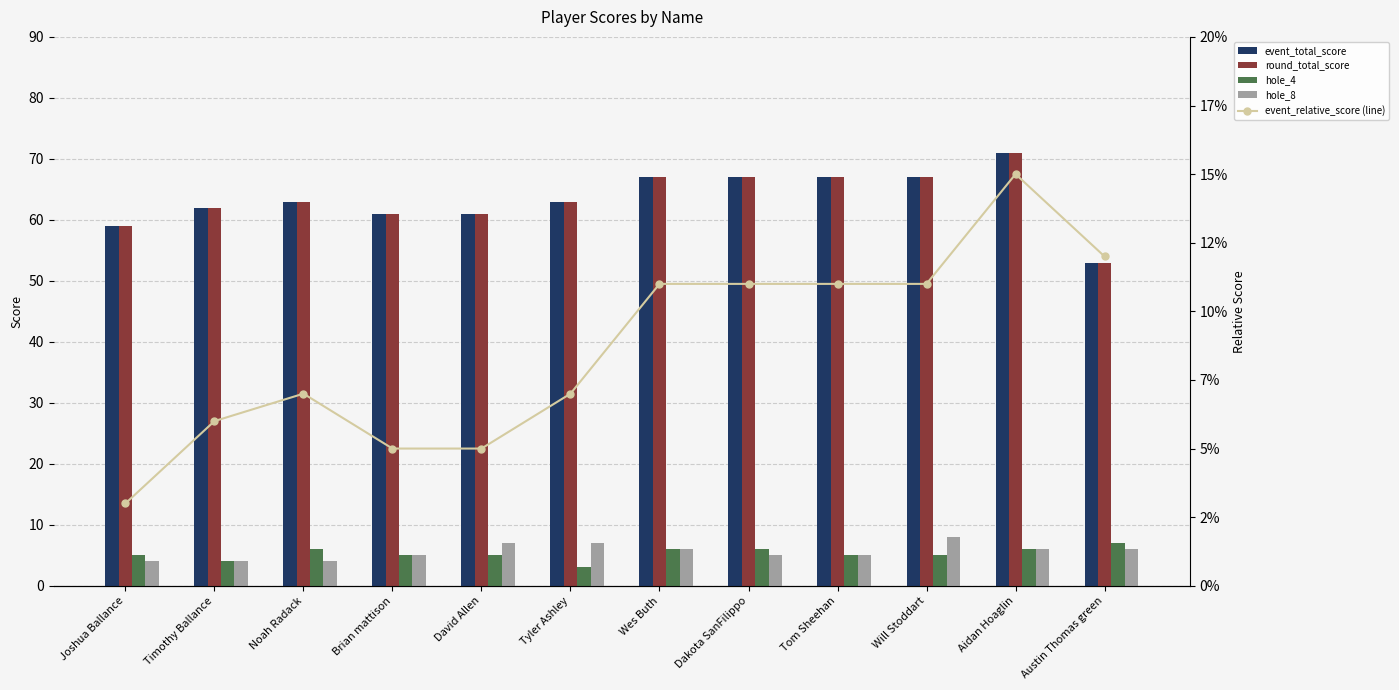

At which label does event_total_score first exceed 63?

Wes Buth